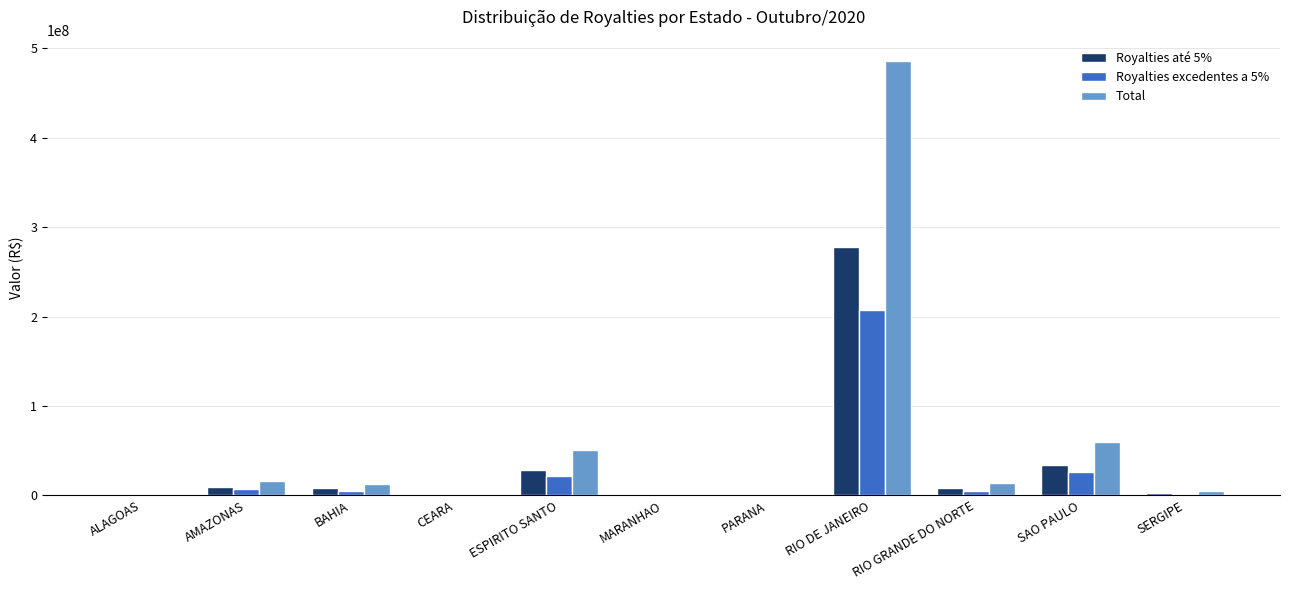

True or false: Total has a value of 16514226.3 at AMAZONAS.

True